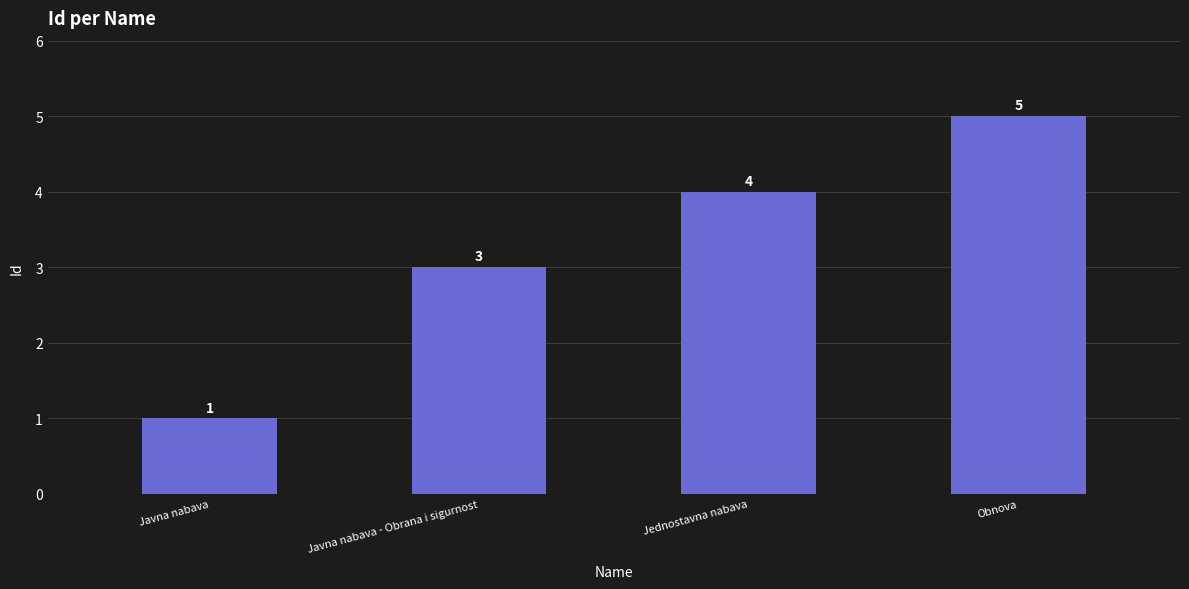

At which label is the value closest to 3?

Javna nabava - Obrana i sigurnost